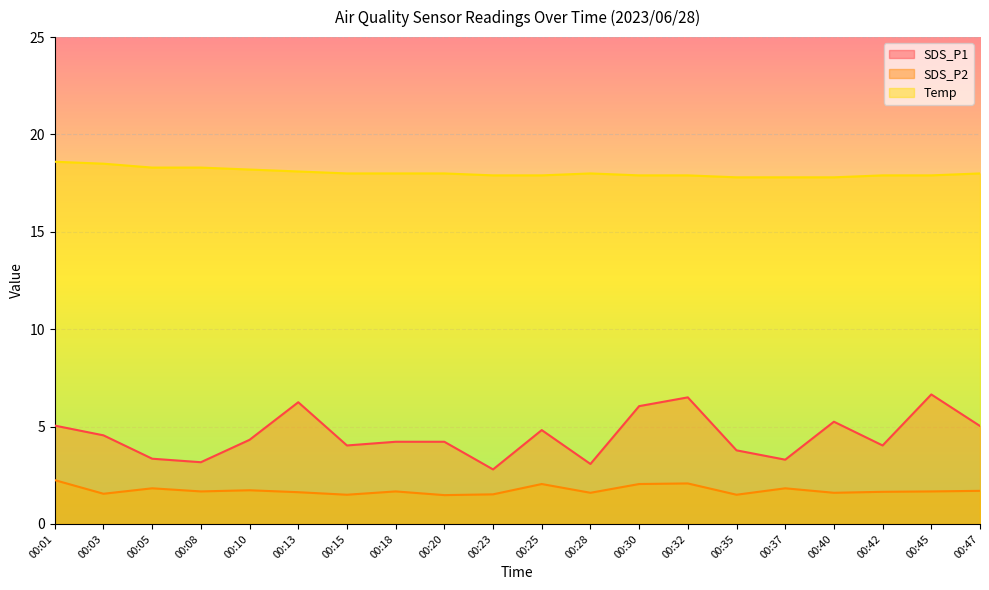

True or false: SDS_P2 and Temp cross at least once.

False